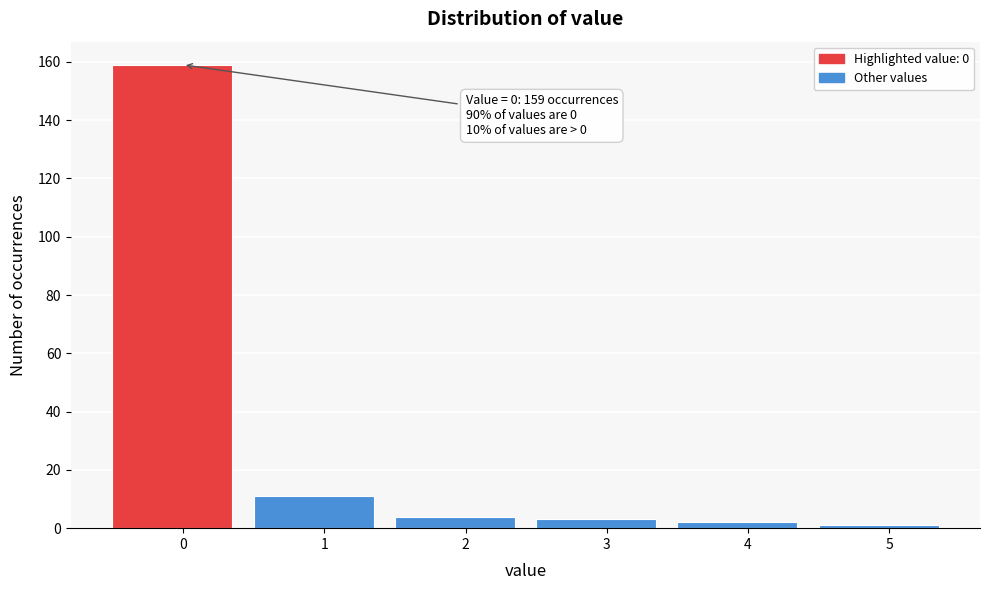

Reading right to left, what are all the values shown in this chart?

1	2	3	4	11	159